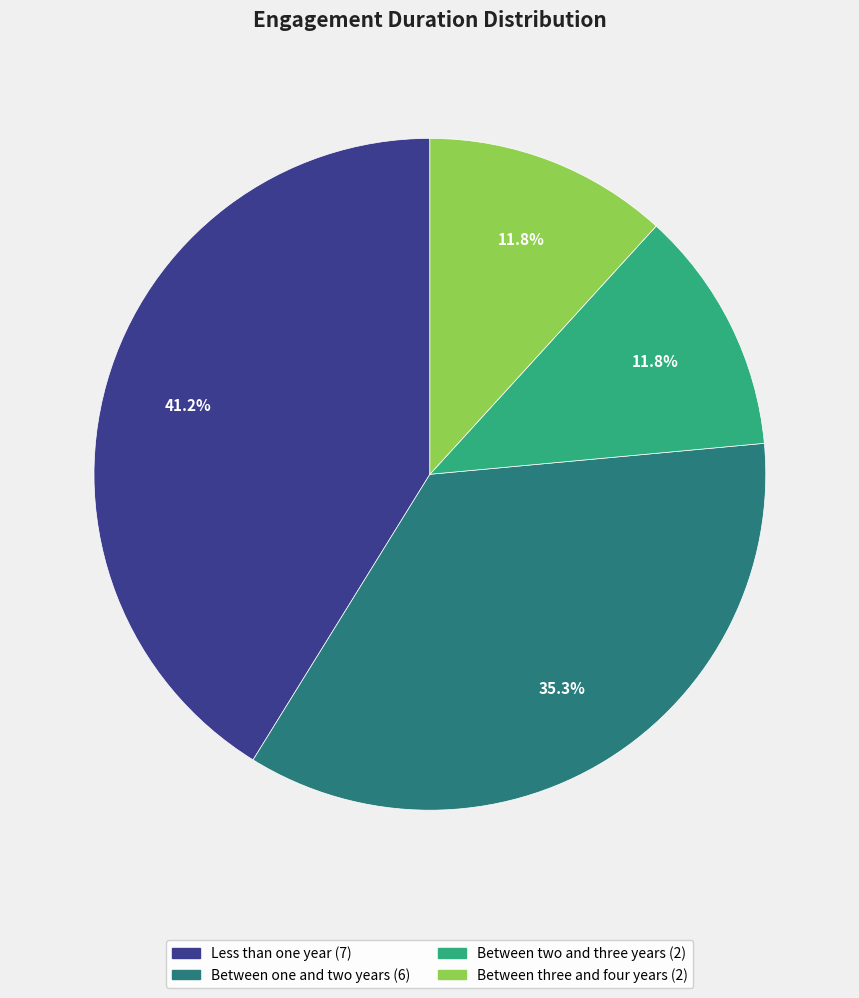

How many slices are in this pie chart?

4